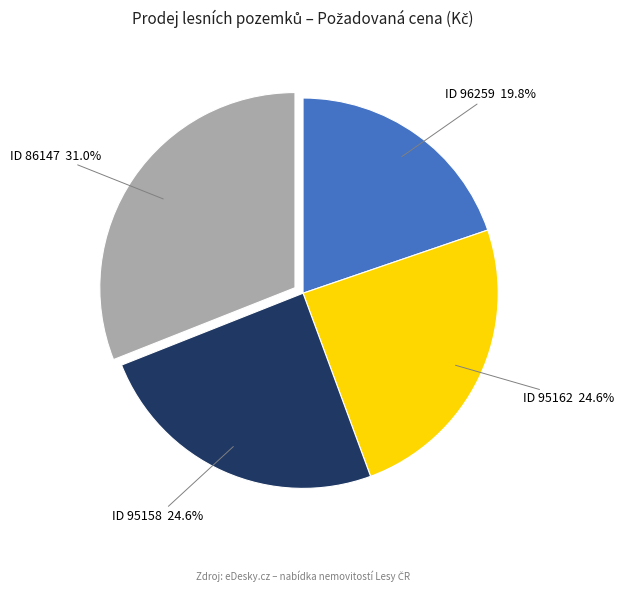

Does any single category account for the majority?

No